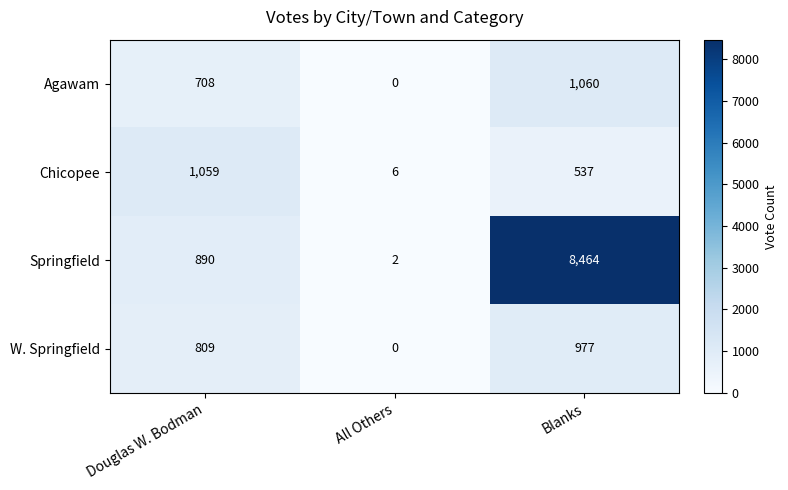

At how many categories does at least one series exceed 3366?

1